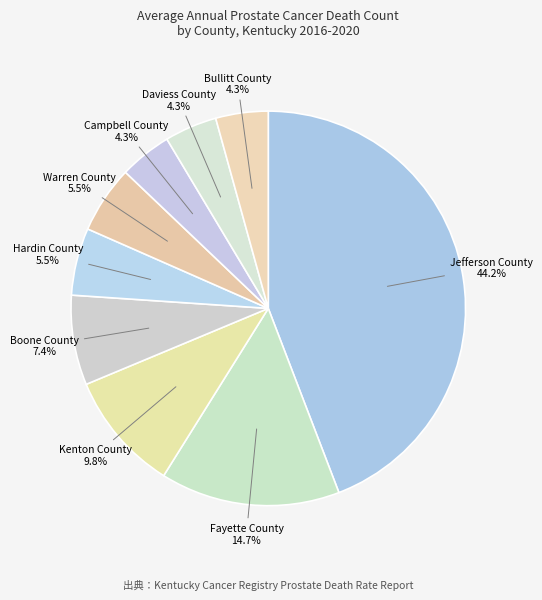

Does Warren County account for over 50% of the chart?

No